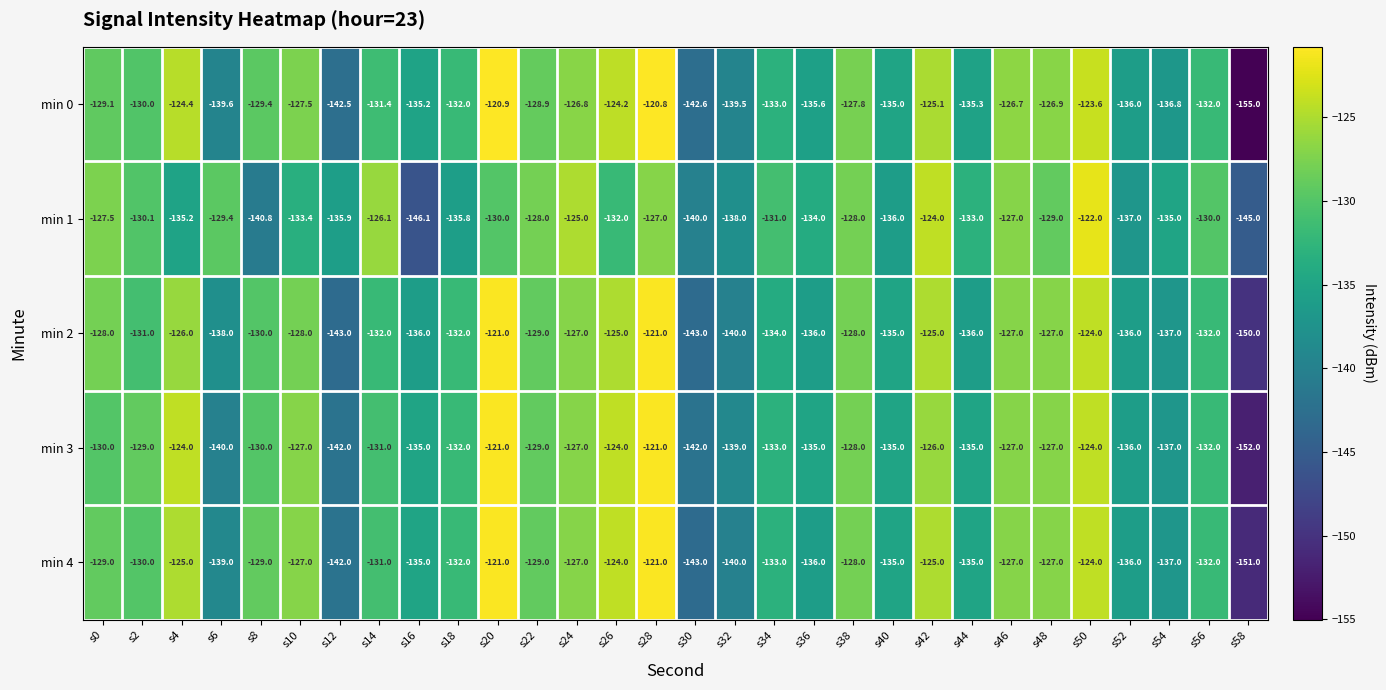

Is it true that min 2 equals -127.0 at s48?

True